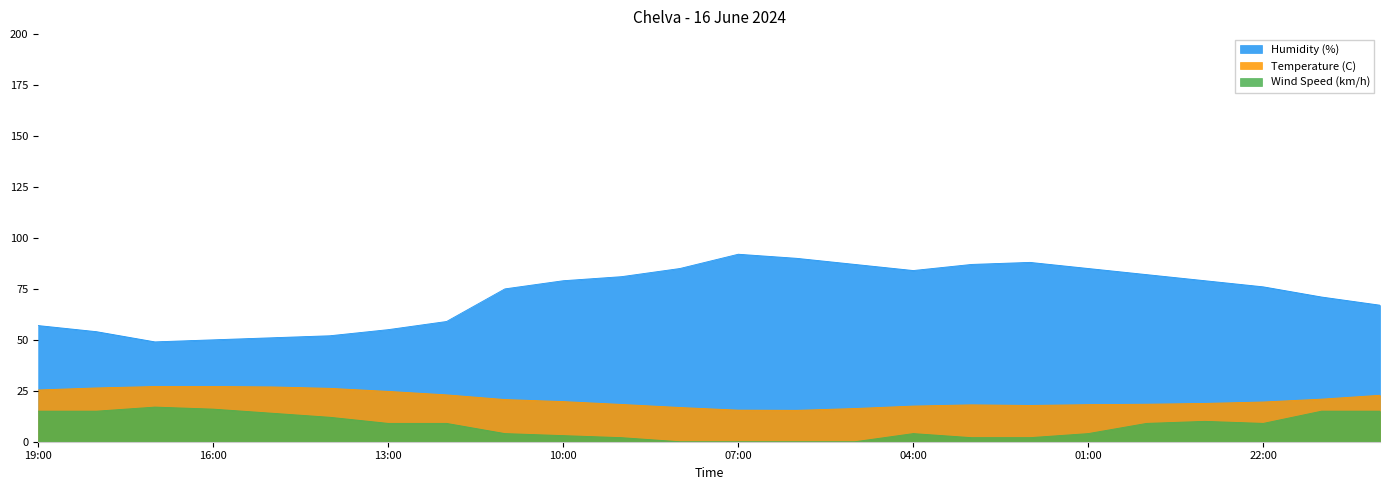

Rank the categories by Humidity (%) value from lowest to highest.

17:00, 16:00, 15:00, 14:00, 18:00, 13:00, 19:00, 12:00, 20:00, 21:00, 11:00, 22:00, 10:00, 23:00, 09:00, 00:00, 04:00, 08:00, 01:00, 05:00, 03:00, 02:00, 06:00, 07:00